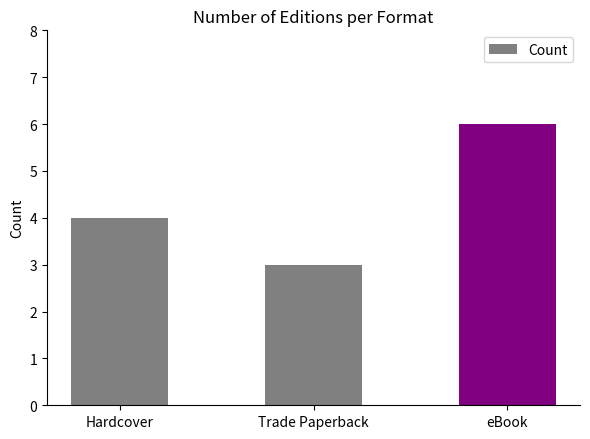

Reading left to right, list all the values displayed in this chart.

Hardcover=4	Trade Paperback=3	eBook=6